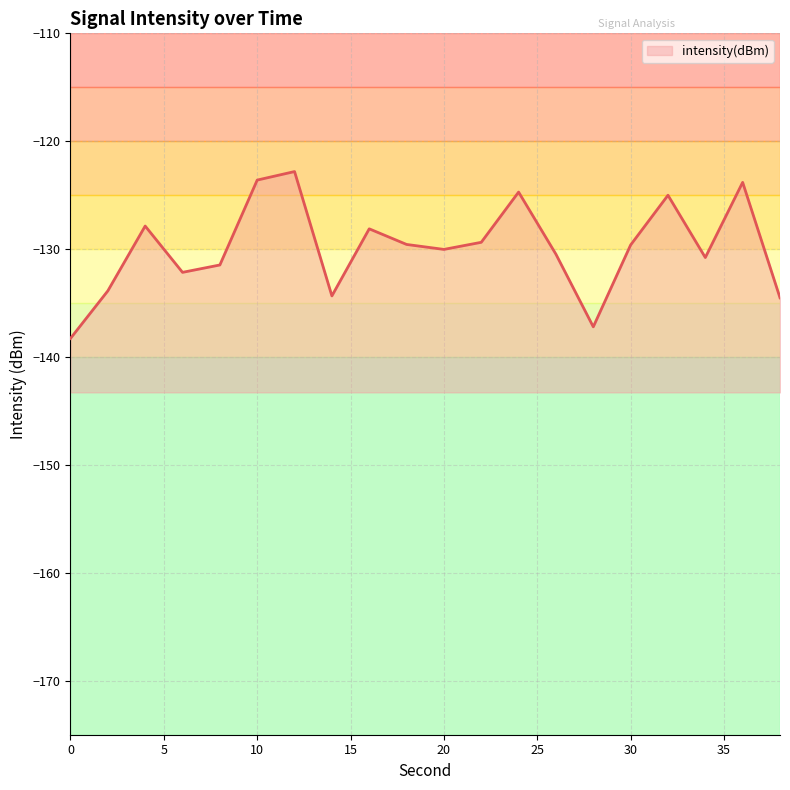

How many interior local valleys (lower than both neighbors) does the data have?

5